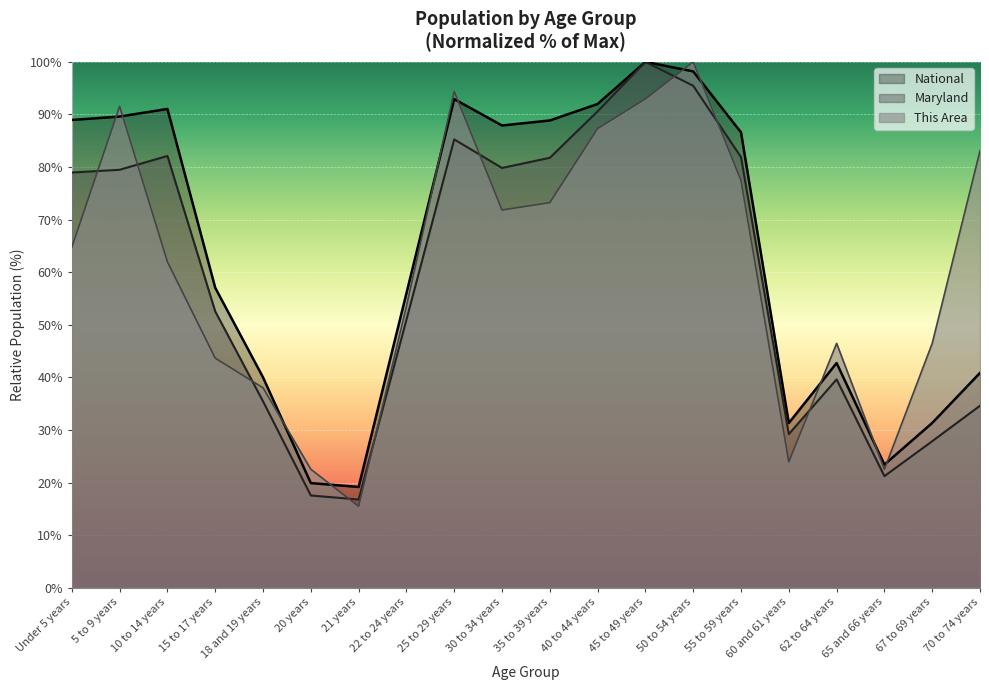

Which series has the largest range (max minus min)?

This Area